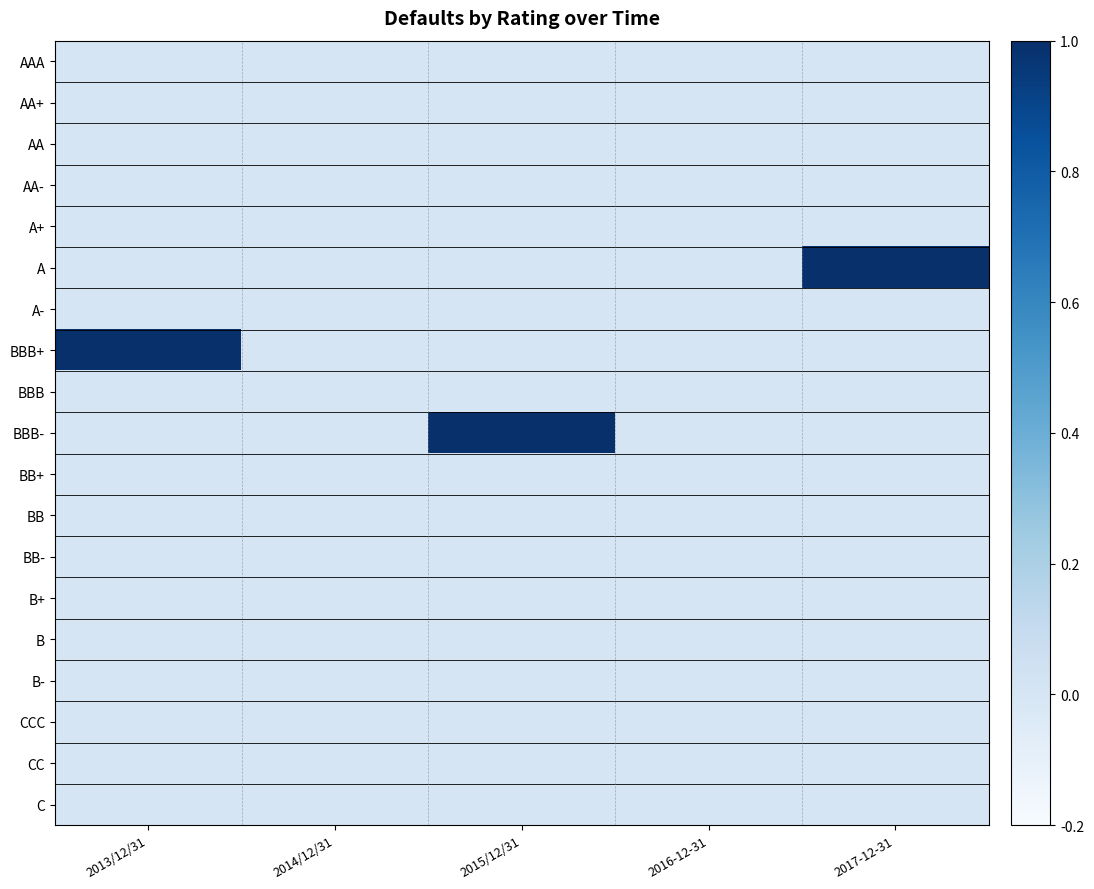

Reading right to left, what are all the values shown in this chart?

AAA: 2017-12-31=0	2016-12-31=0	2015/12/31=0	2014/12/31=0	2013/12/31=0
AA+: 2017-12-31=0	2016-12-31=0	2015/12/31=0	2014/12/31=0	2013/12/31=0
AA: 2017-12-31=0	2016-12-31=0	2015/12/31=0	2014/12/31=0	2013/12/31=0
AA-: 2017-12-31=0	2016-12-31=0	2015/12/31=0	2014/12/31=0	2013/12/31=0
A+: 2017-12-31=0	2016-12-31=0	2015/12/31=0	2014/12/31=0	2013/12/31=0
A: 2017-12-31=1	2016-12-31=0	2015/12/31=0	2014/12/31=0	2013/12/31=0
A-: 2017-12-31=0	2016-12-31=0	2015/12/31=0	2014/12/31=0	2013/12/31=0
BBB+: 2017-12-31=0	2016-12-31=0	2015/12/31=0	2014/12/31=0	2013/12/31=1
BBB: 2017-12-31=0	2016-12-31=0	2015/12/31=0	2014/12/31=0	2013/12/31=0
BBB-: 2017-12-31=0	2016-12-31=0	2015/12/31=1	2014/12/31=0	2013/12/31=0
BB+: 2017-12-31=0	2016-12-31=0	2015/12/31=0	2014/12/31=0	2013/12/31=0
BB: 2017-12-31=0	2016-12-31=0	2015/12/31=0	2014/12/31=0	2013/12/31=0
BB-: 2017-12-31=0	2016-12-31=0	2015/12/31=0	2014/12/31=0	2013/12/31=0
B+: 2017-12-31=0	2016-12-31=0	2015/12/31=0	2014/12/31=0	2013/12/31=0
B: 2017-12-31=0	2016-12-31=0	2015/12/31=0	2014/12/31=0	2013/12/31=0
B-: 2017-12-31=0	2016-12-31=0	2015/12/31=0	2014/12/31=0	2013/12/31=0
CCC: 2017-12-31=0	2016-12-31=0	2015/12/31=0	2014/12/31=0	2013/12/31=0
CC: 2017-12-31=0	2016-12-31=0	2015/12/31=0	2014/12/31=0	2013/12/31=0
C: 2017-12-31=0	2016-12-31=0	2015/12/31=0	2014/12/31=0	2013/12/31=0